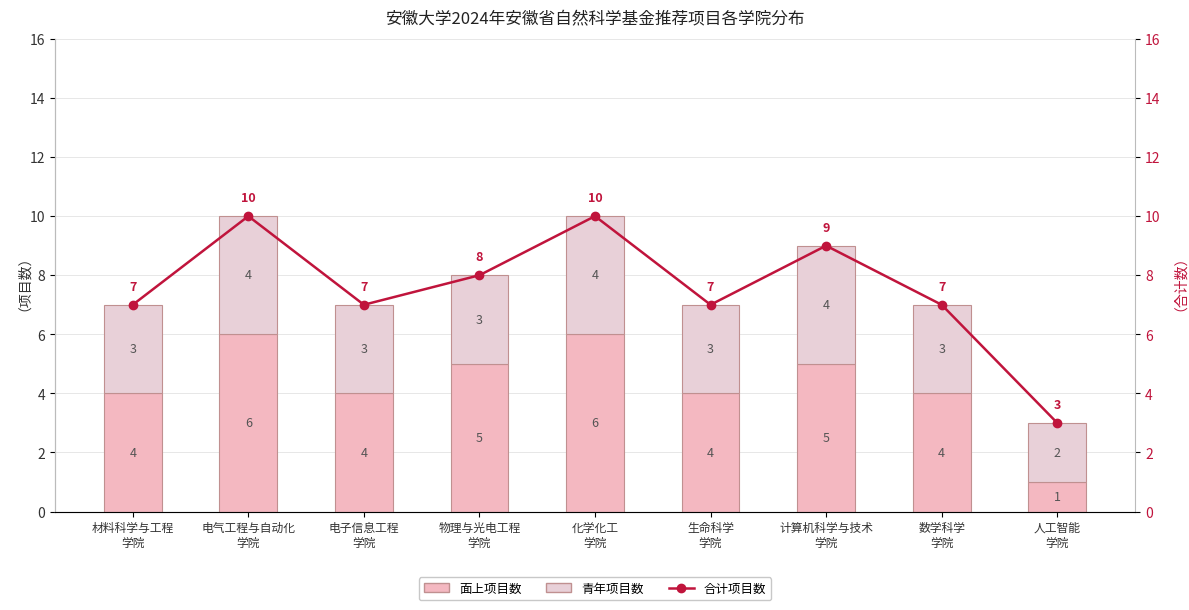

Where does the 面上项目数 series first go above 4?

电气工程与自动化
学院